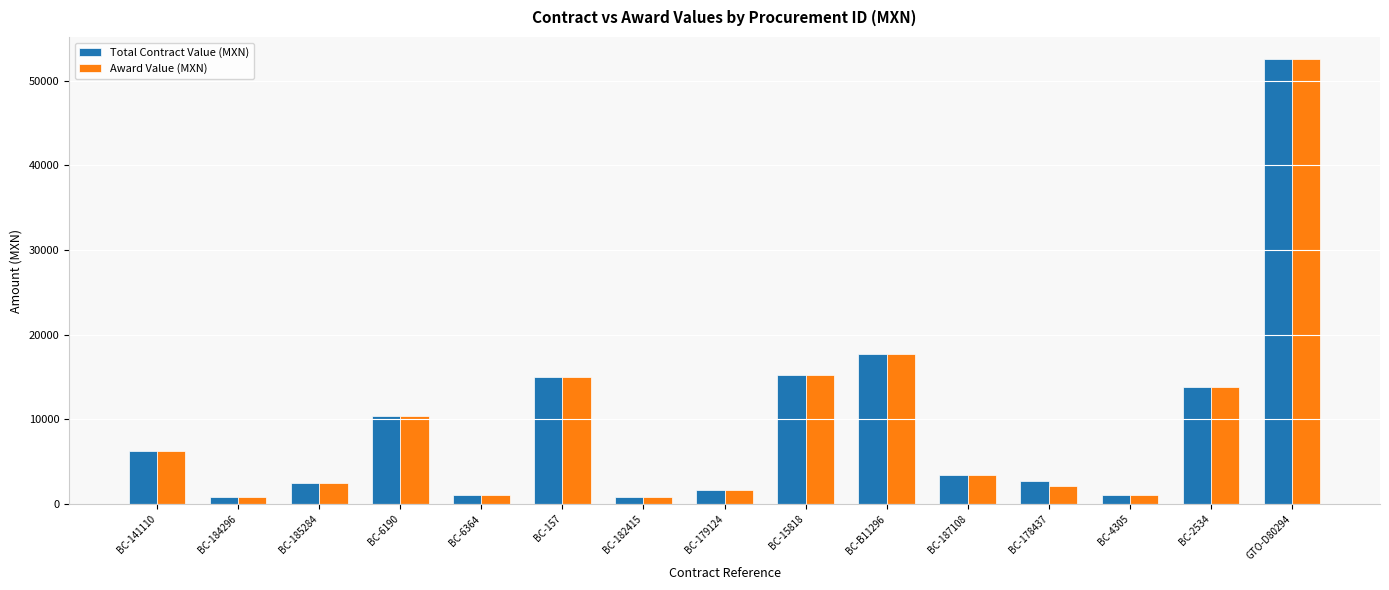

Is it true that Total Contract Value (MXN) equals 14968.4 at BC-157?

True